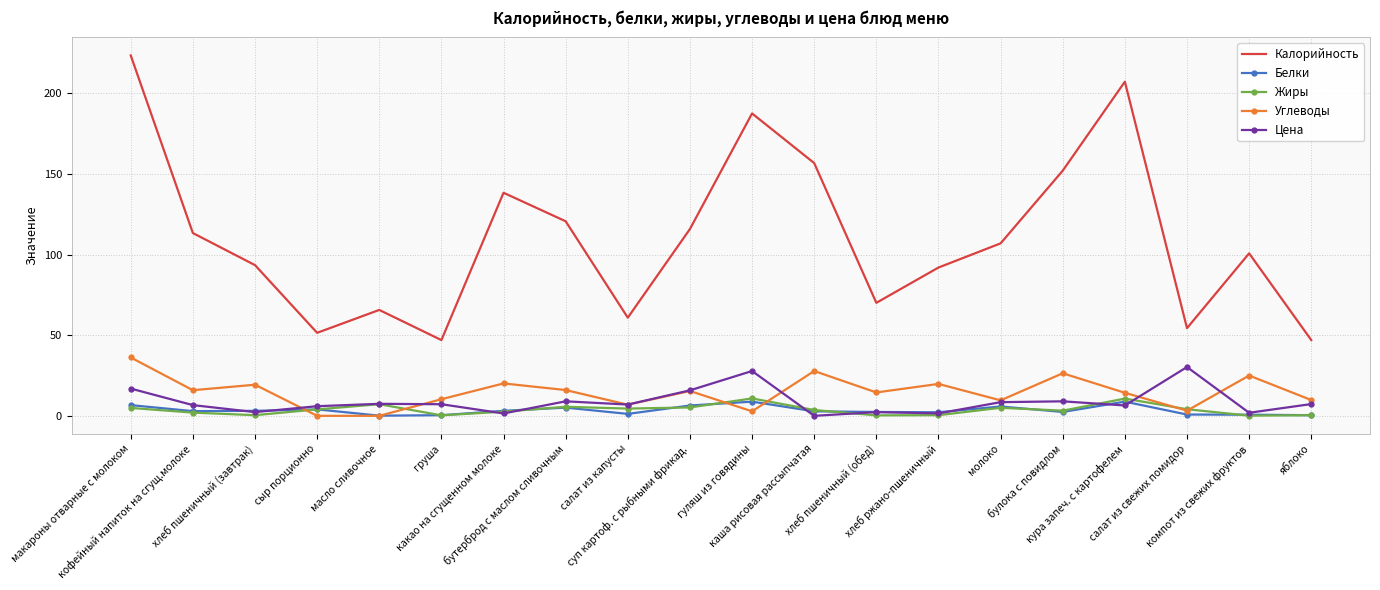

Which series has the largest range (max minus min)?

Калорийность